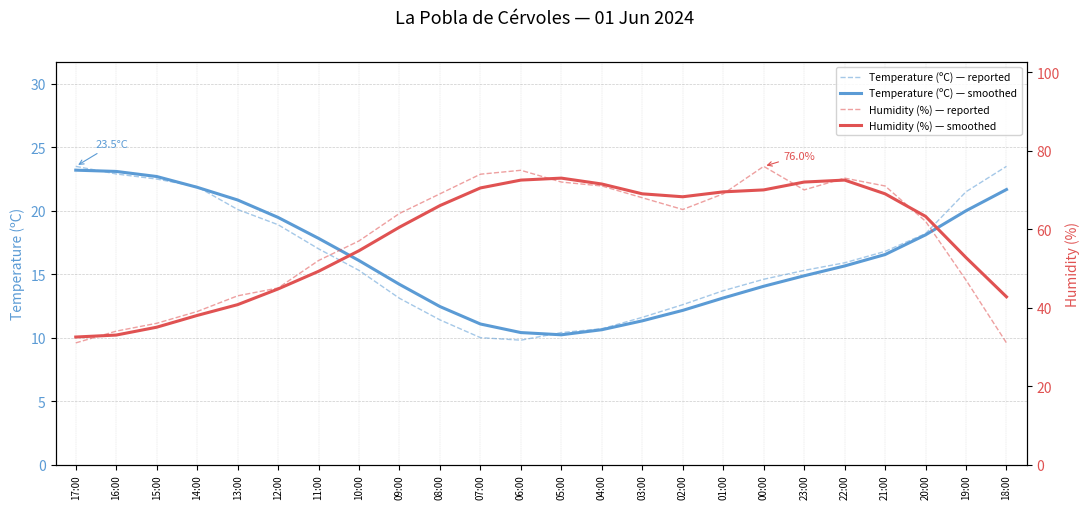

Which series has the largest total across all categories?

Humidity (%) — reported